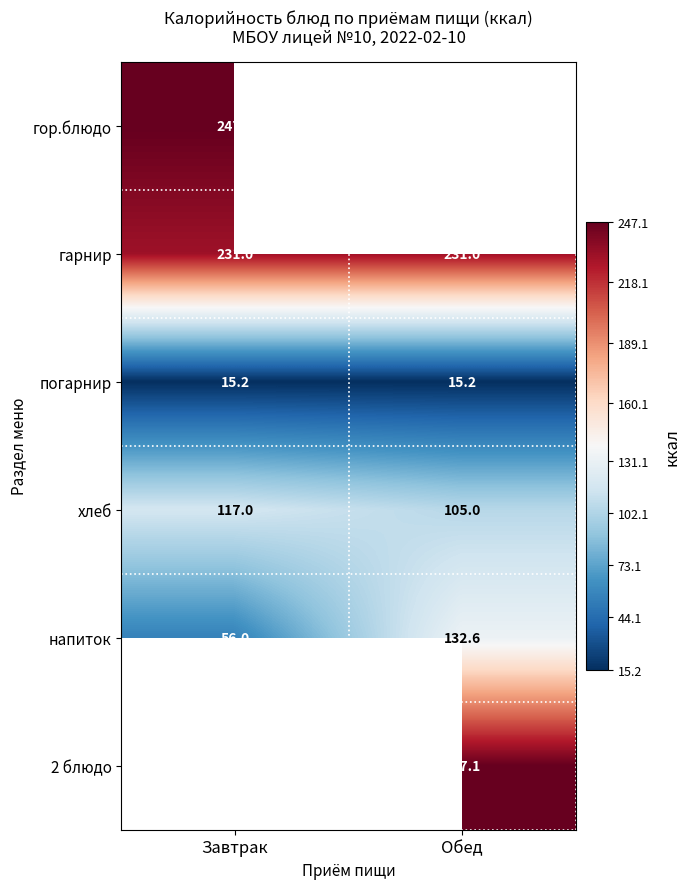

The value of напиток at Обед is 62.4. True or false?

False